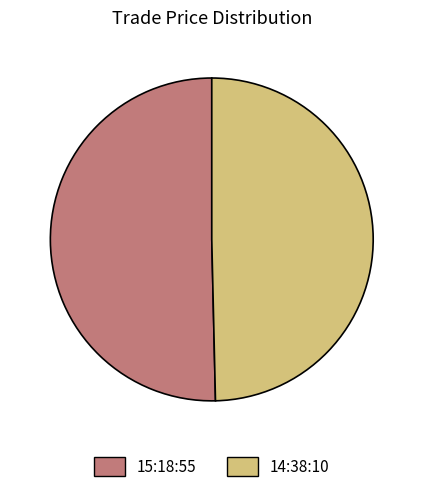

Is there any slice that represents more than half of the pie?

Yes